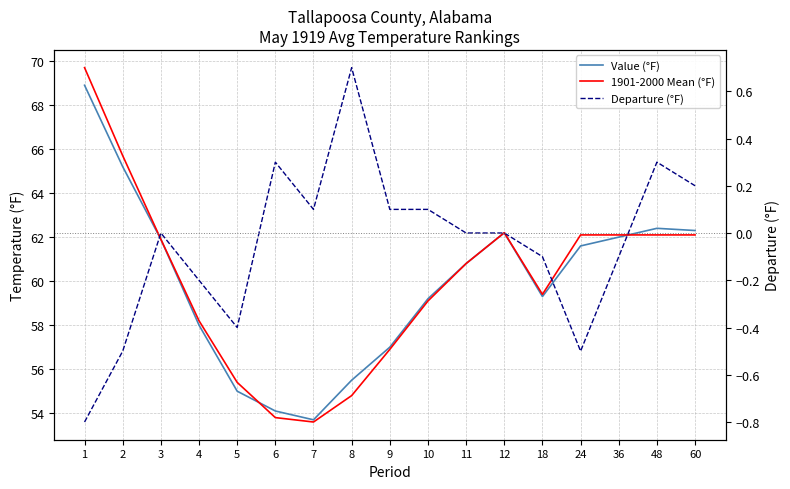

How many data points in Departure (°F) are less than 0?

7